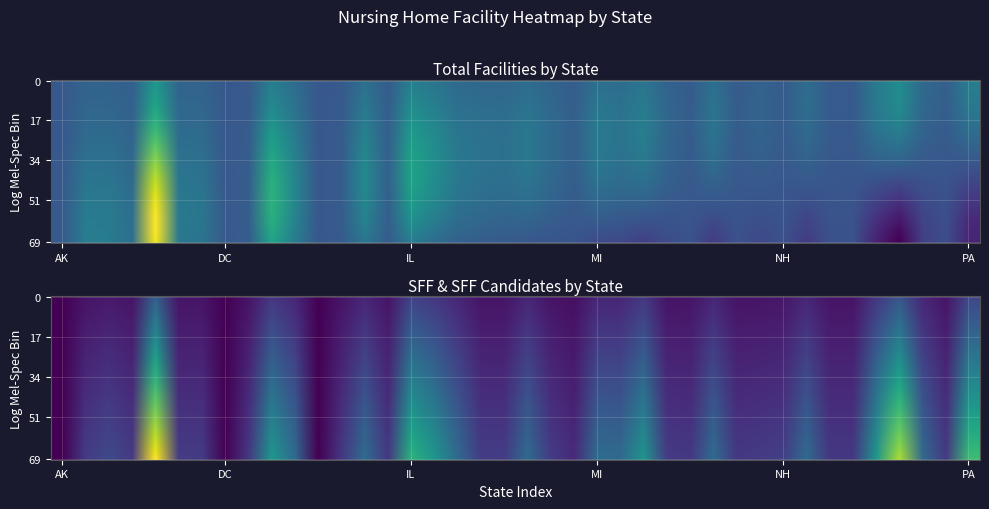

What is the difference between the highest and lowest values at 19?

45.4